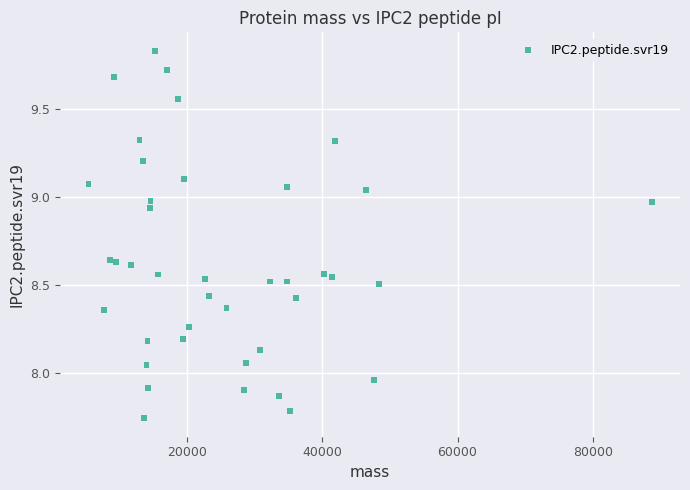

What is the range of Y values (max minus min)?

2.1